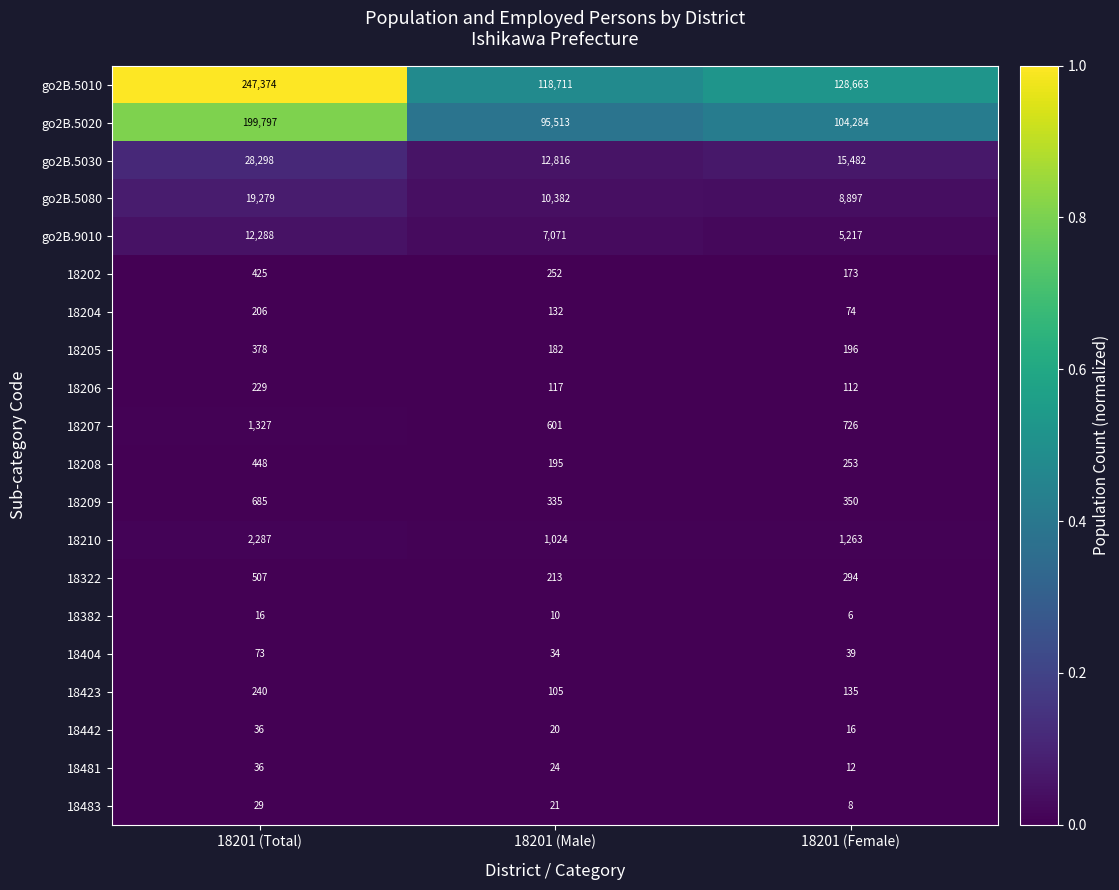

The value of go2B.9010 at 18201 (Male) is 2248. True or false?

False